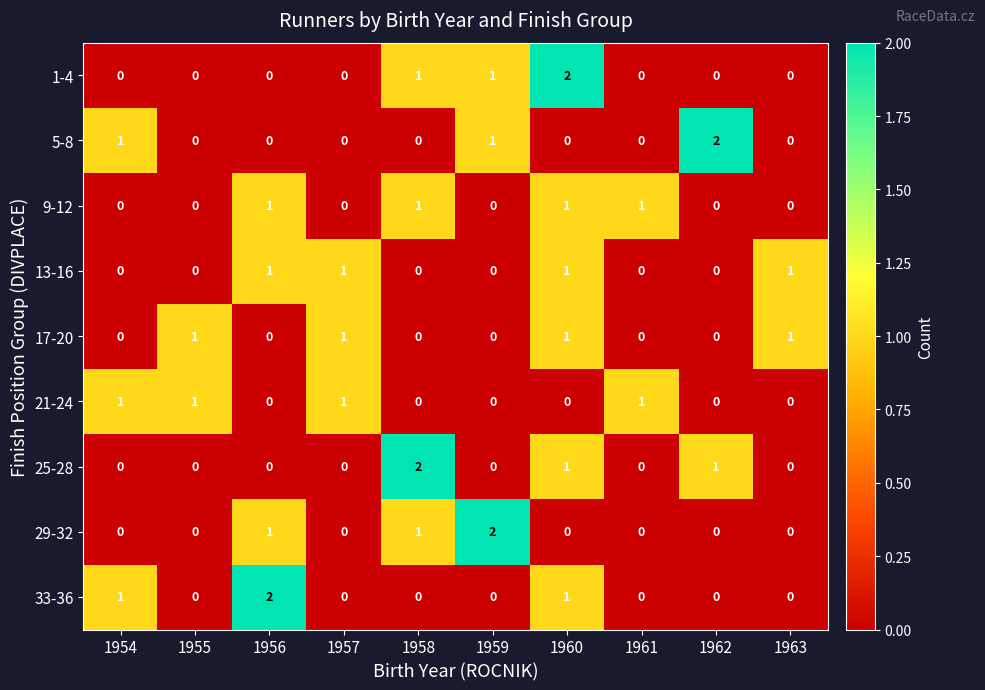

What is the maximum value shown in the chart?

2